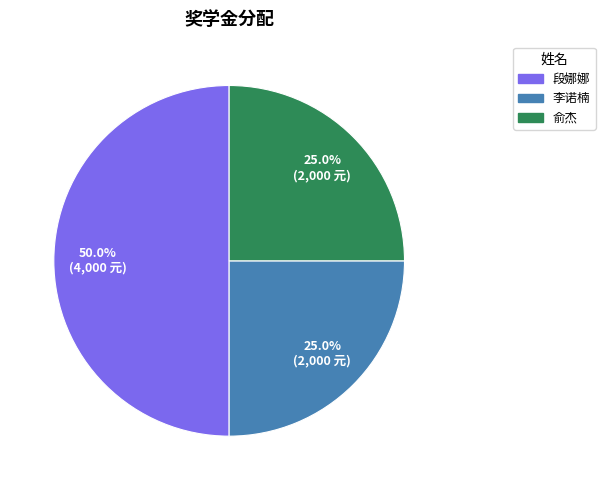

What portion of the pie excludes 段娜娜?

50.0%